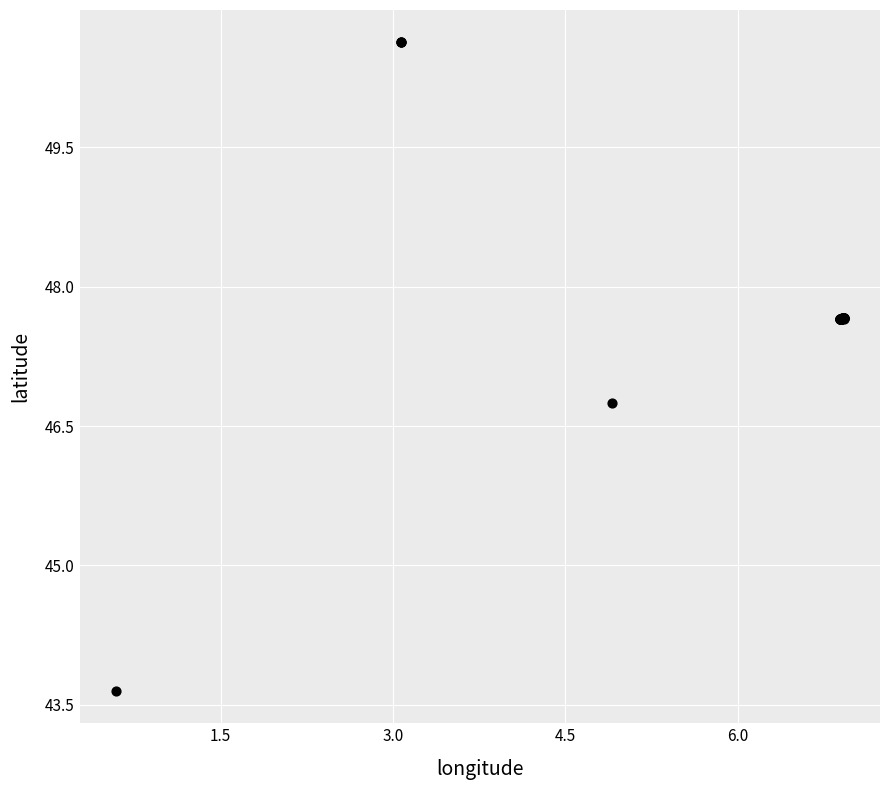

What Y value in the scatter plot is closest to 47?

46.7